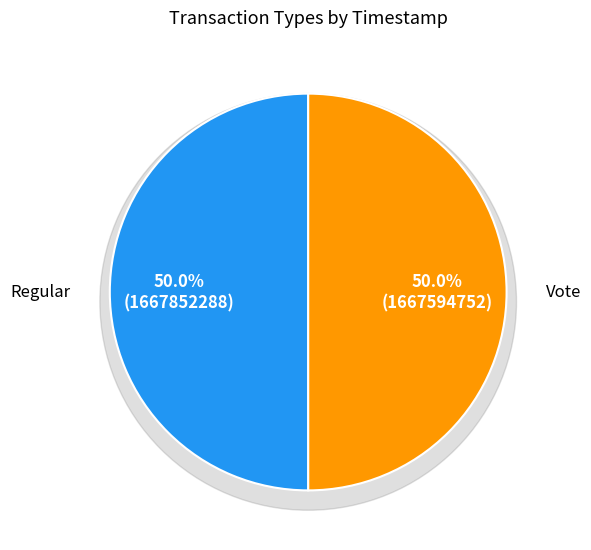

Do Regular and Vote together represent more than half of the pie?

Yes